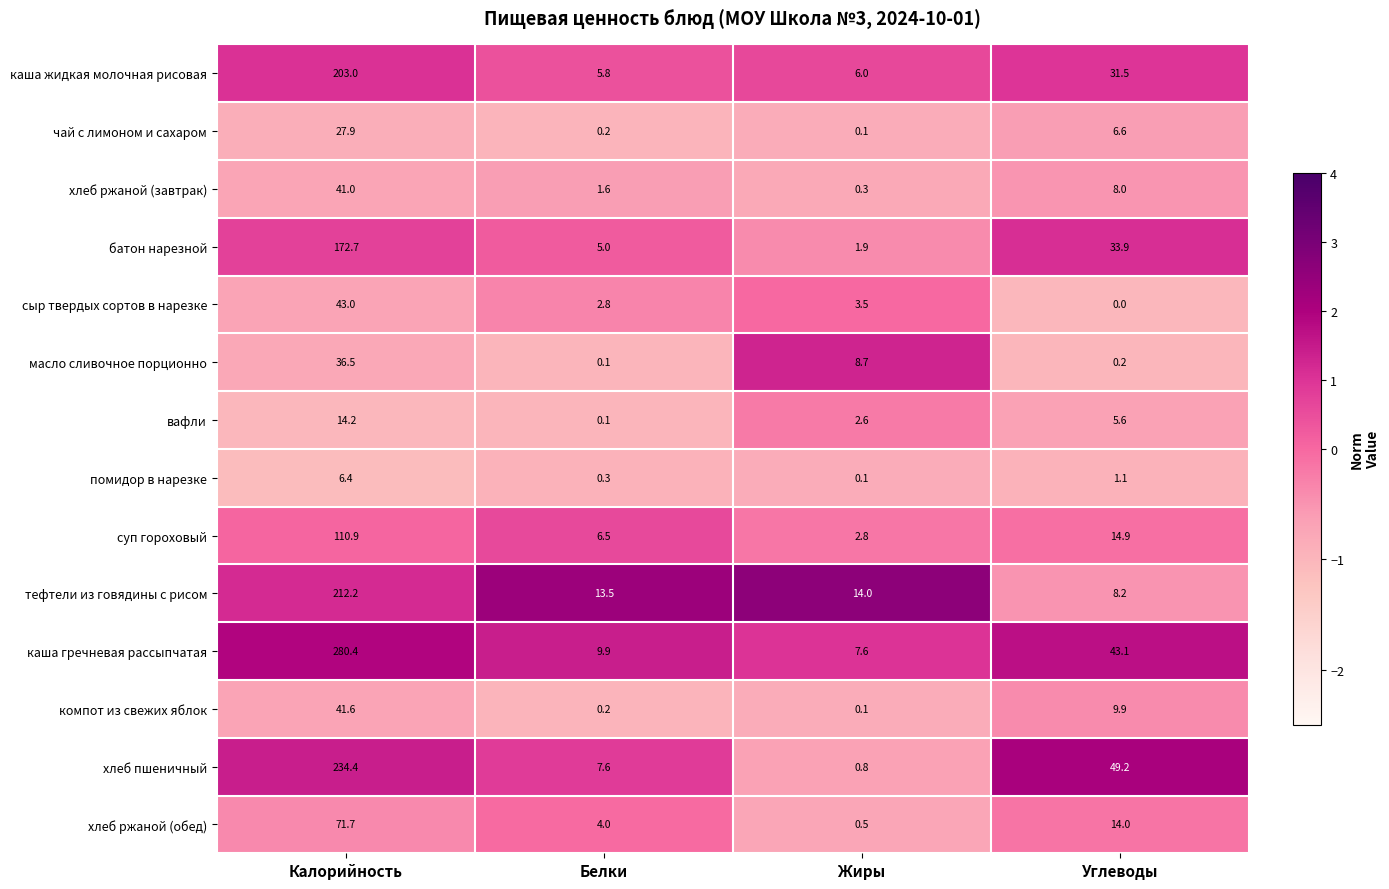

What is the difference between the highest and lowest values at Углеводы?

49.2